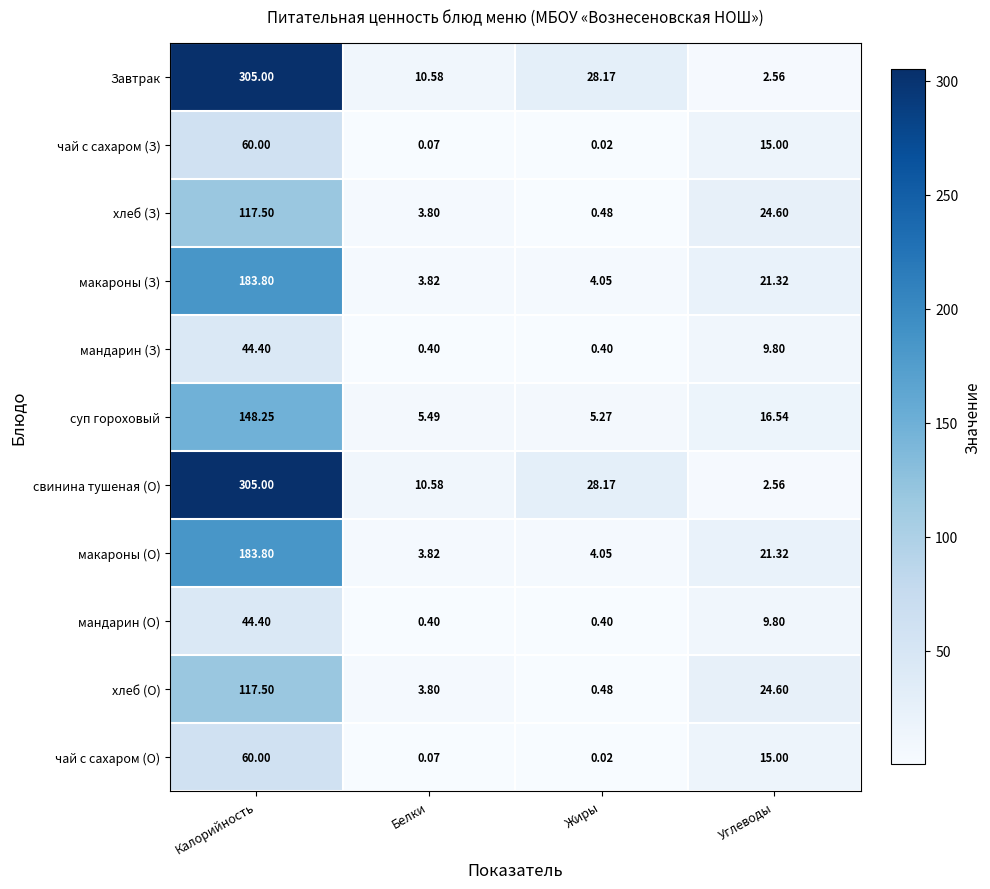

At how many categories does at least one series exceed 23?

3